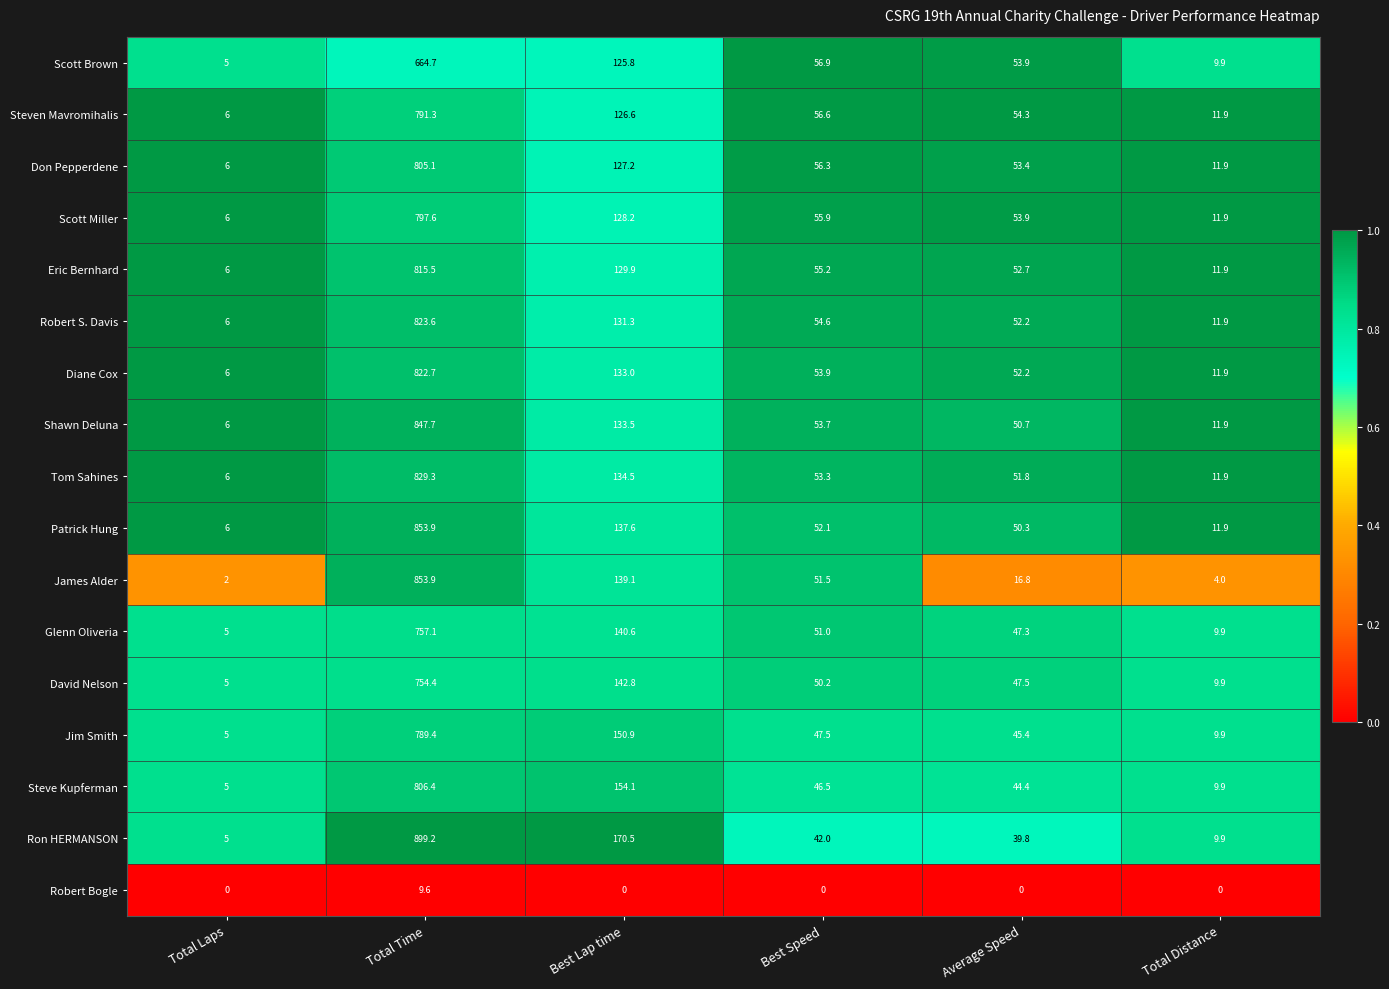

At which label does Scott Miller reach its peak?

Total Time